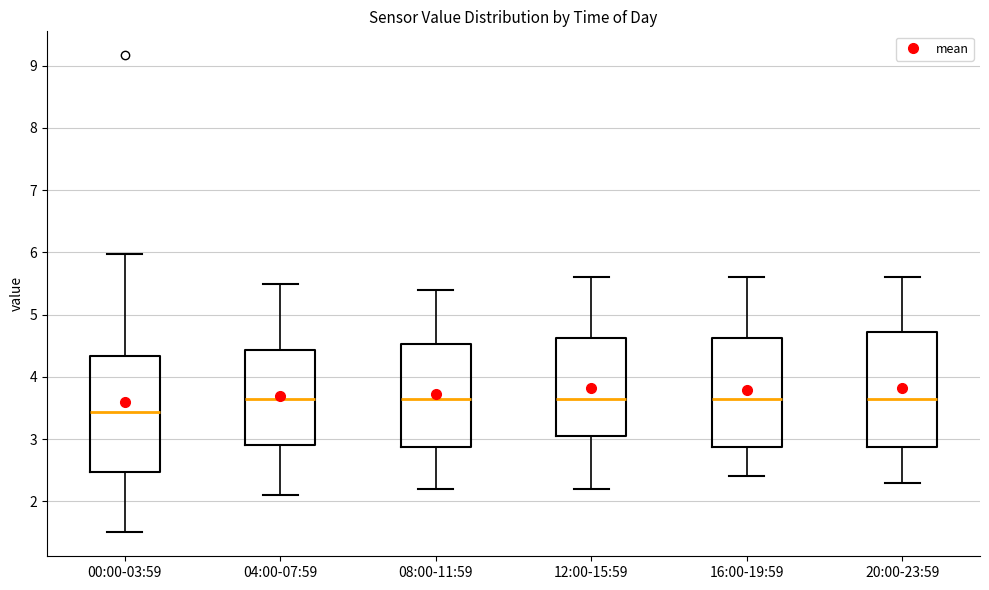

Where is the lower edge of the box for 12:00-15:59 on the y-axis? The values are not printed on the chart, so give them approximately, as read against the axis.

3.1